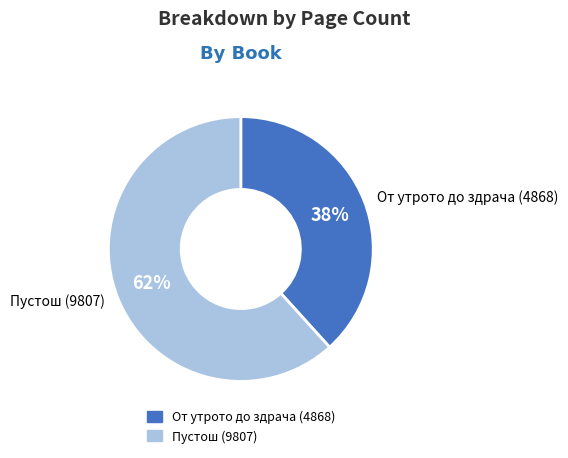

What percentage is the От утрото до здрача (4868) slice, to the nearest percent?

38%